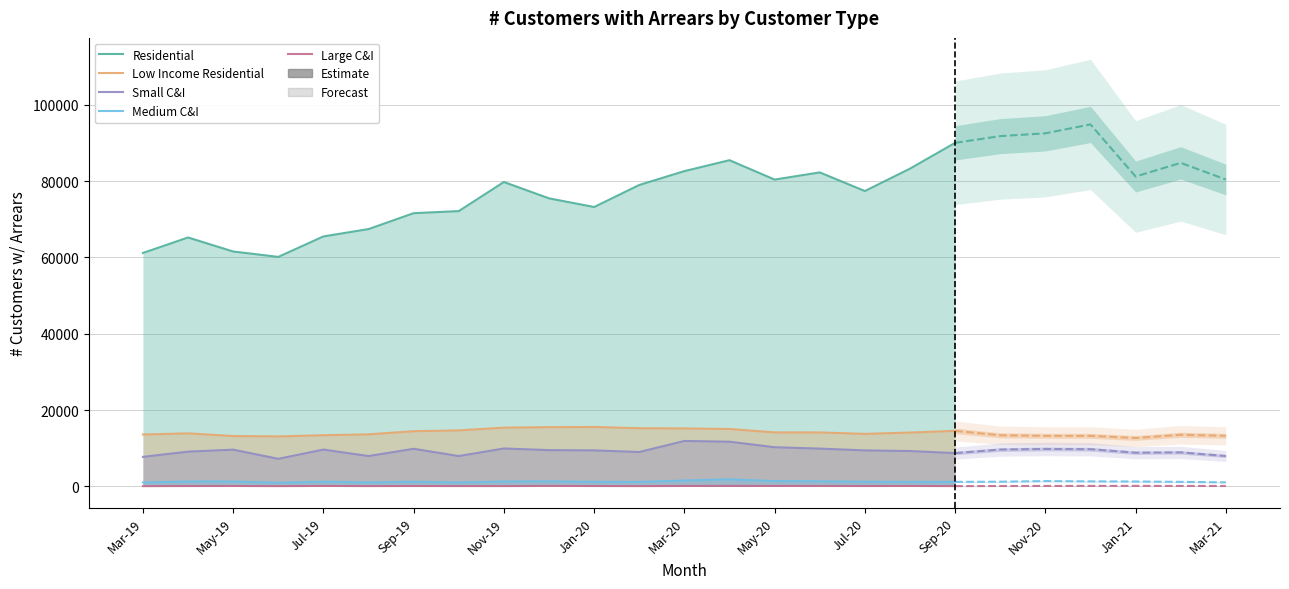

True or false: Low Income Residential and Residential intersect in this chart.

False